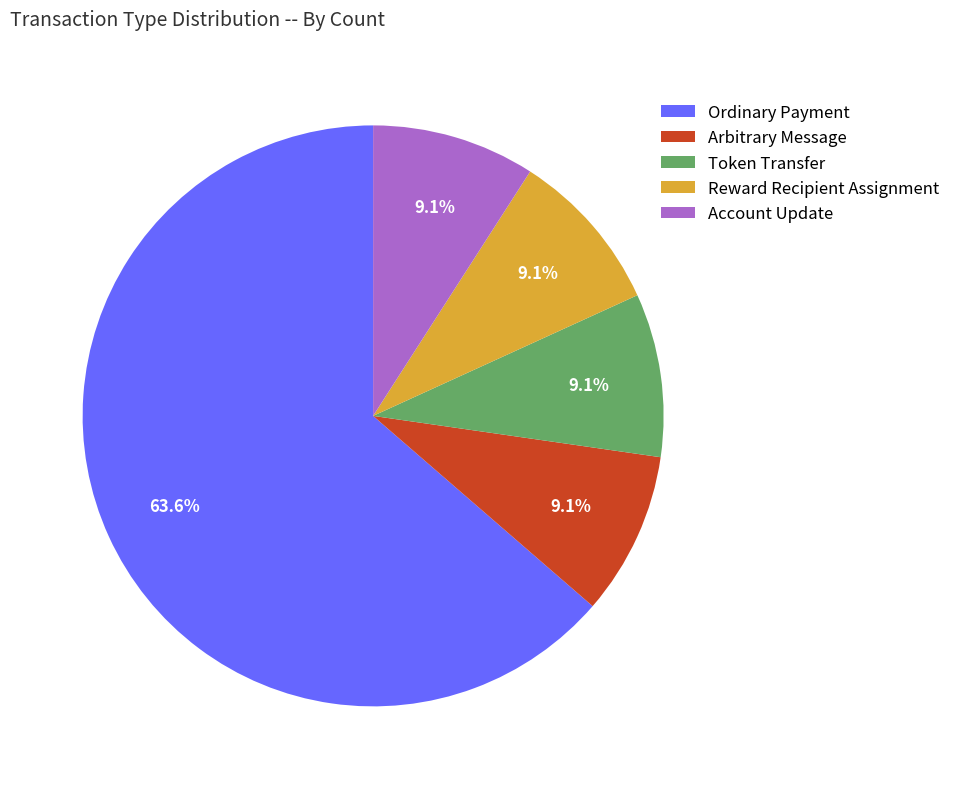

Combined, do Account Update and Reward Recipient Assignment account for over 50%?

No